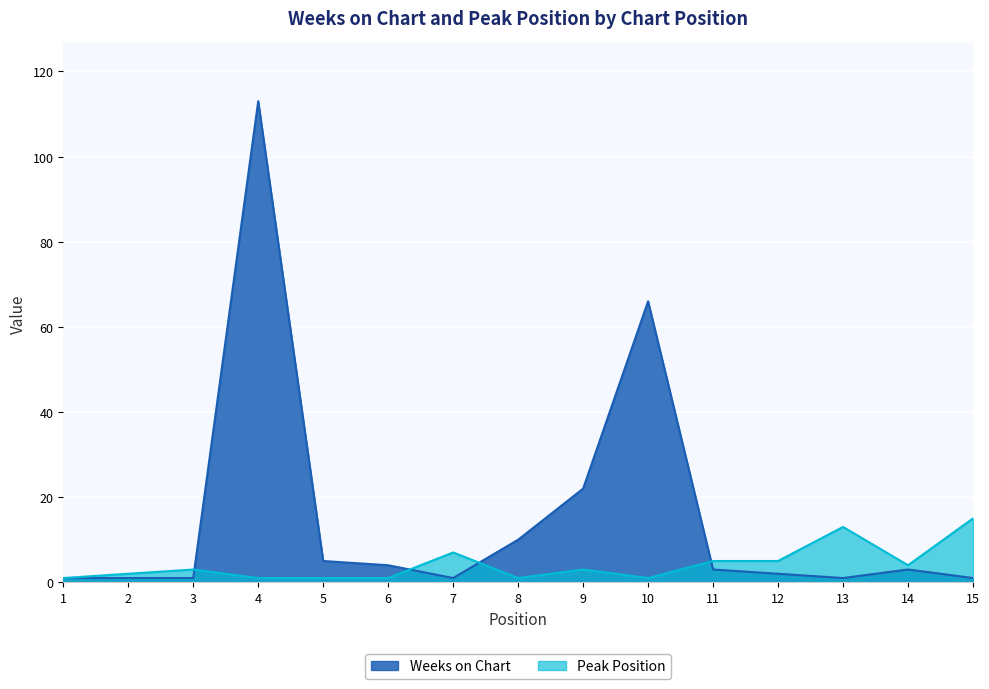

Reading left to right, list all the values displayed in this chart.

Weeks on Chart: 1=1	2=1	3=1	4=113	5=5	6=4	7=1	8=10	9=22	10=66	11=3	12=2	13=1	14=3	15=1
Peak Position: 1=1	2=2	3=3	4=1	5=1	6=1	7=7	8=1	9=3	10=1	11=5	12=5	13=13	14=4	15=15